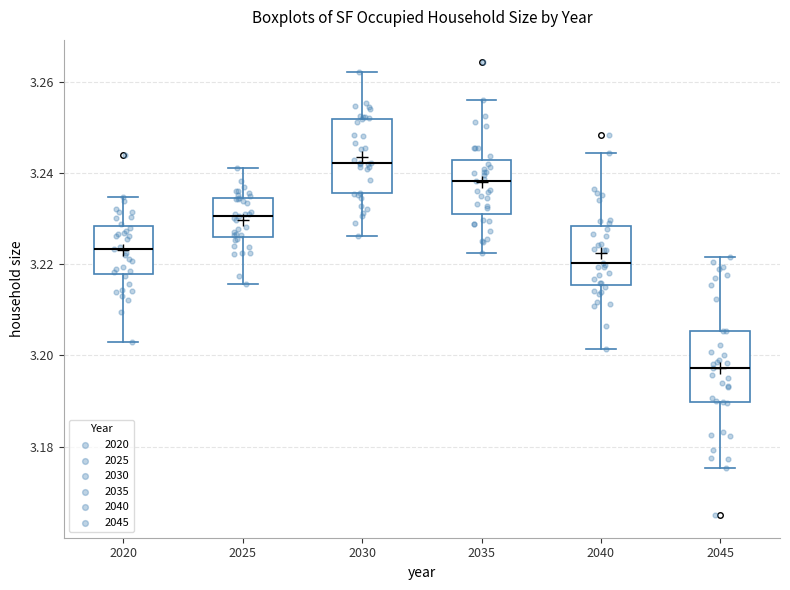

Reading left to right, transcribe this box plot: for each box, give where its median line is, the range the box spans, and where its two whiskers end, as read against the y-axis. The values are not printed on the chart, so give them approximately, as read against the axis.

2020: median 3.224, box 3.218 to 3.228, whiskers 3.204 to 3.234
2025: median 3.230, box 3.226 to 3.234, whiskers 3.216 to 3.242
2030: median 3.242, box 3.236 to 3.252, whiskers 3.226 to 3.262
2035: median 3.238, box 3.230 to 3.242, whiskers 3.222 to 3.256
2040: median 3.220, box 3.216 to 3.228, whiskers 3.202 to 3.244
2045: median 3.198, box 3.190 to 3.206, whiskers 3.176 to 3.222